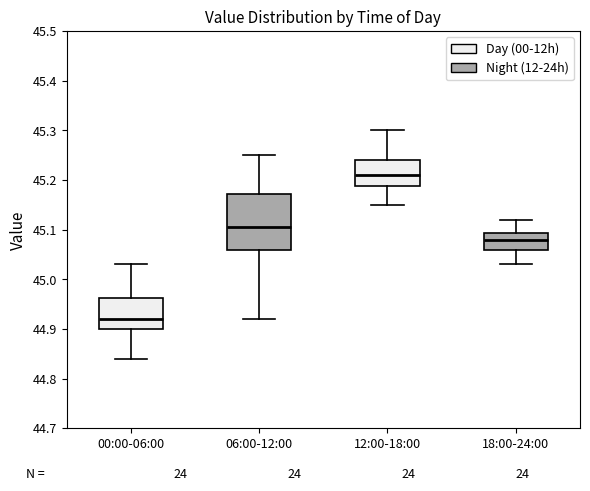

Where does the lower whisker of the box for 12:00-18:00 end on the y-axis? The values are not printed on the chart, so give them approximately, as read against the axis.

45.15